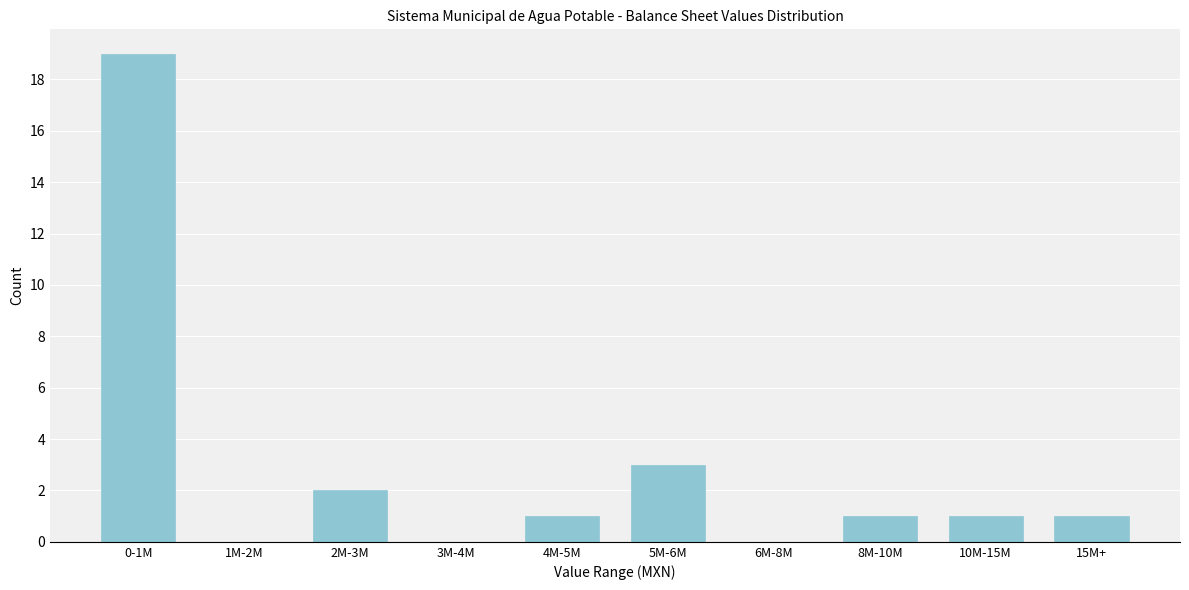

Reading right to left, what are all the values shown in this chart?

15M+=1	10M-15M=1	8M-10M=1	6M-8M=0	5M-6M=3	4M-5M=1	3M-4M=0	2M-3M=2	1M-2M=0	0-1M=19